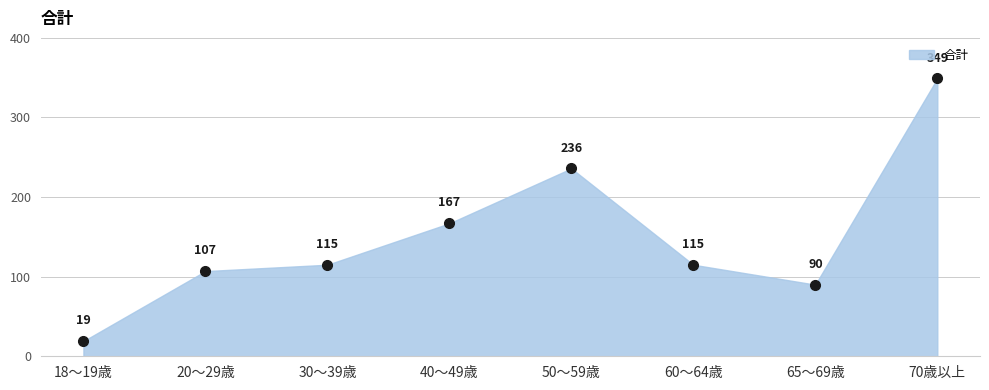

What is the approximate value at 18～19歳?

19